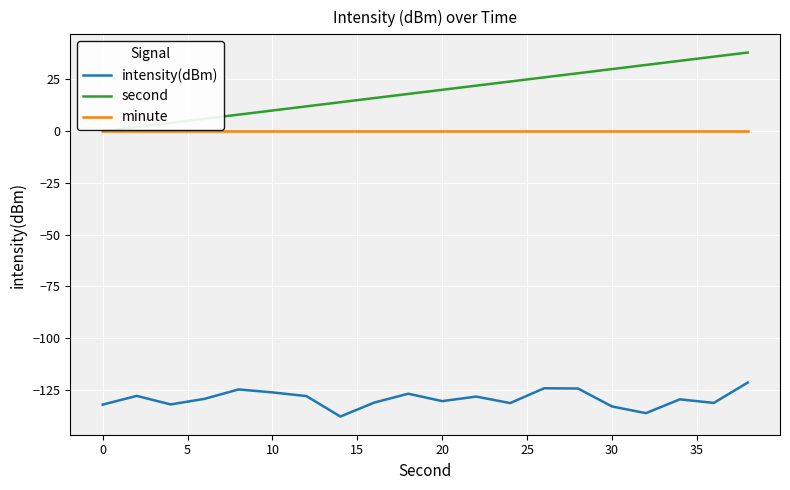

List the series in order of their peak value, lowest first.

intensity(dBm), minute, second